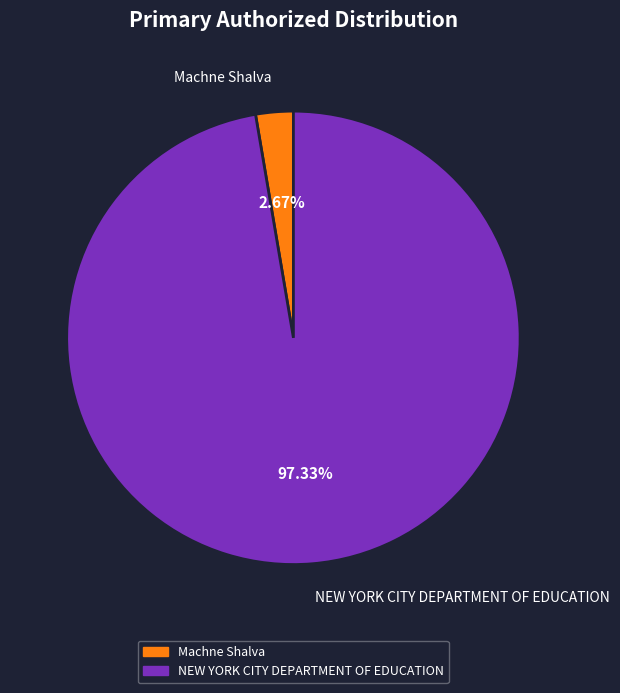

To the nearest percent, what is the difference between the largest and smallest slice percentages?

95%